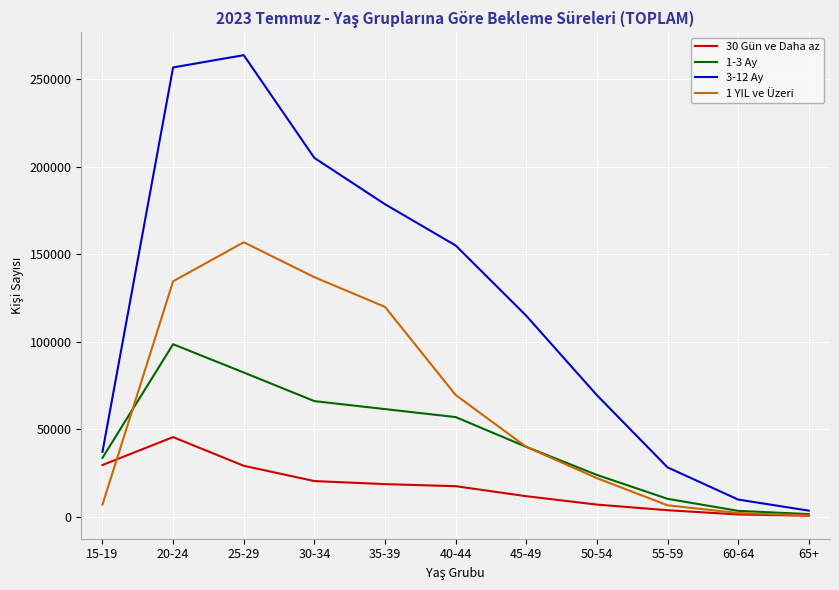

Is this an area chart (filled region under the line)?

No